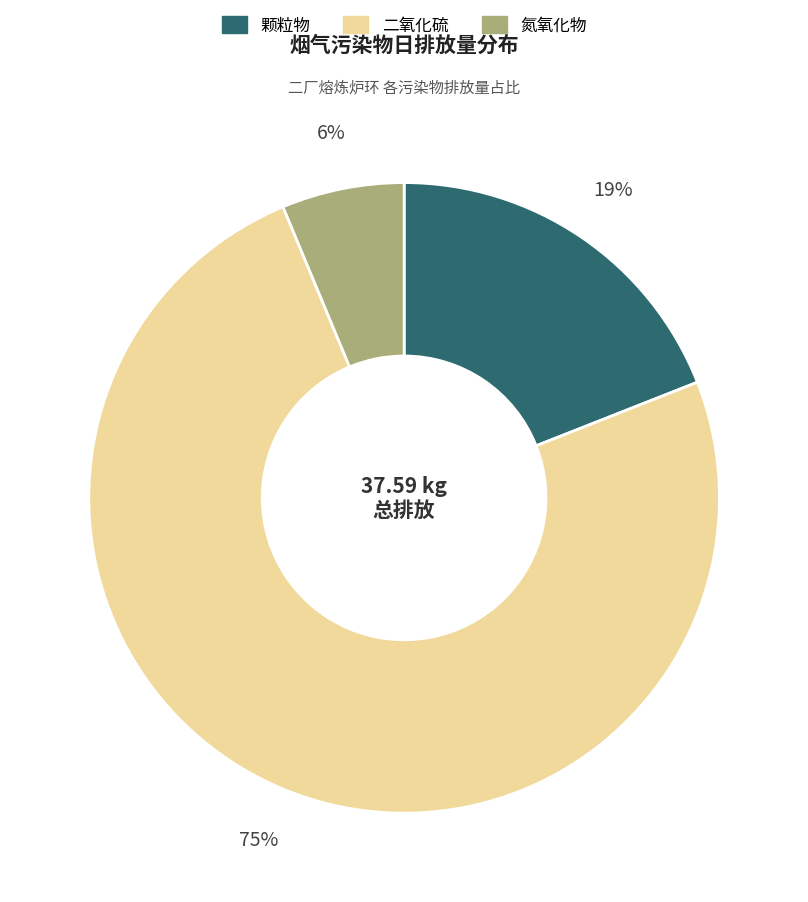

Rank the categories by value from lowest to highest.

氮氧化物, 颗粒物, 二氧化硫